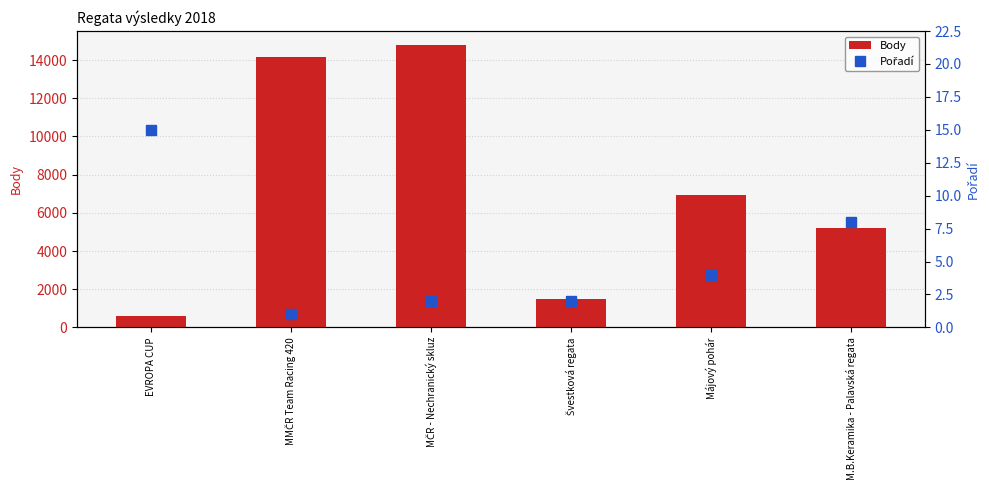

Which category has the highest value in the Body series?

MČR - Nechranický skluz